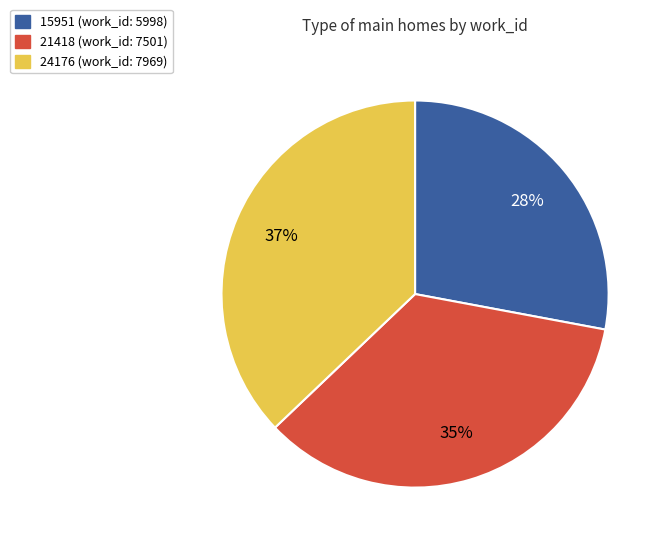

What is the ratio of the value at 15951 to the value at 21418?

0.8